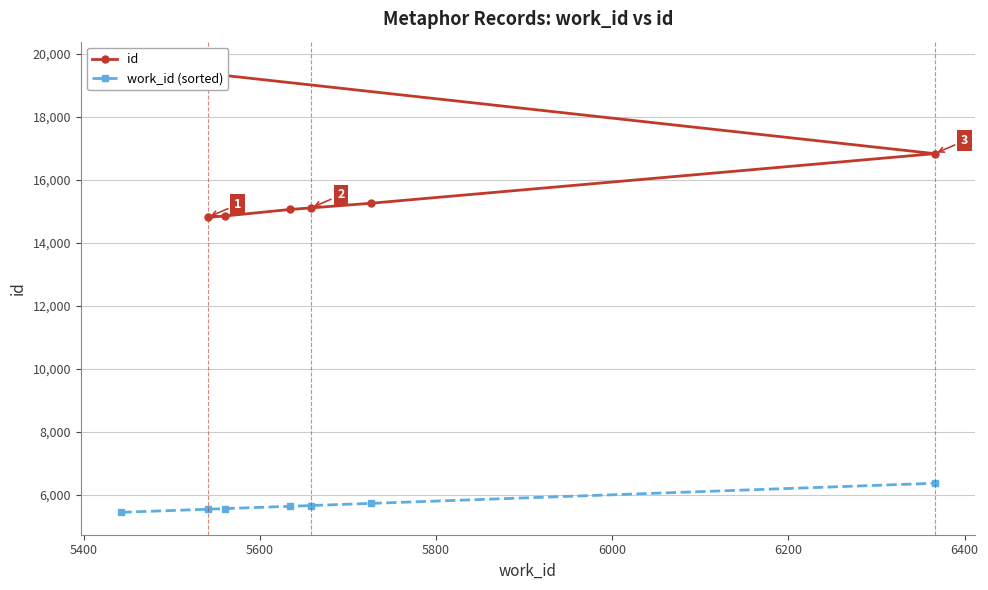

What is the lowest value of the work_id (sorted) series?

5443